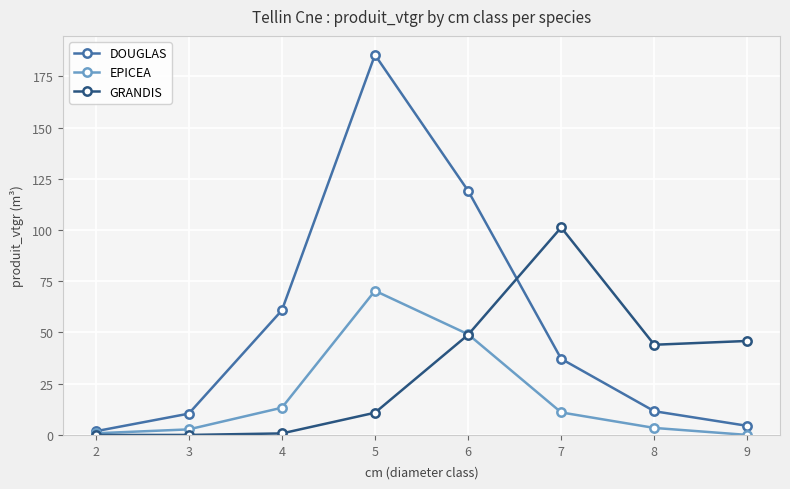

The value of DOUGLAS at 7 is 9.5. True or false?

False